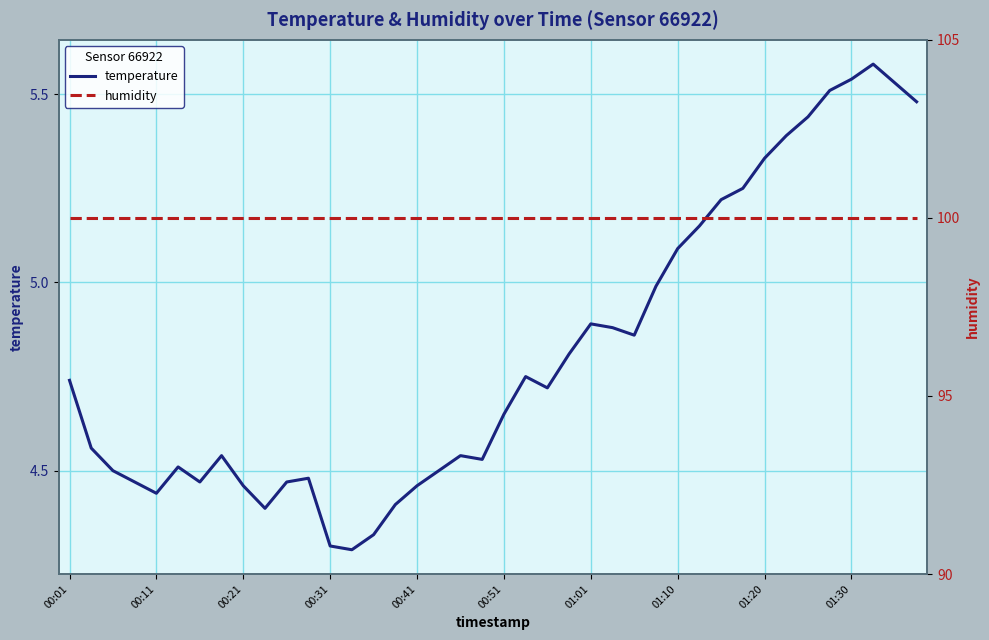

What are all the series names shown in the legend?

temperature, humidity